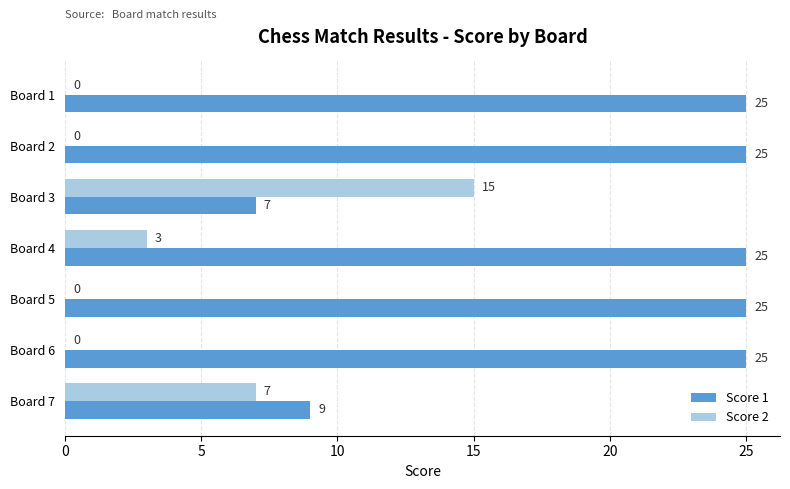

How many data points in Score 2 are above 0?

3